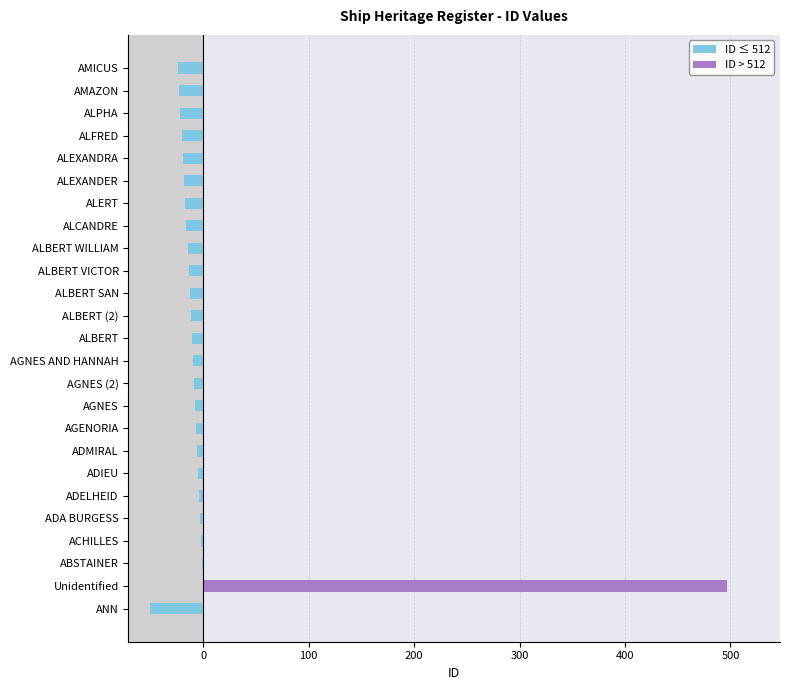

Reading left to right, list all the values displayed in this chart.

ID ≤ 512: -51	0	-1	-2	-3	-4	-5	-6	-7	-8	-9	-10	-11	-12	-13	-14	-15	-16	-17	-18	-19	-20	-22	-23	-24
ID > 512: 0	497	0	0	0	0	0	0	0	0	0	0	0	0	0	0	0	0	0	0	0	0	0	0	0